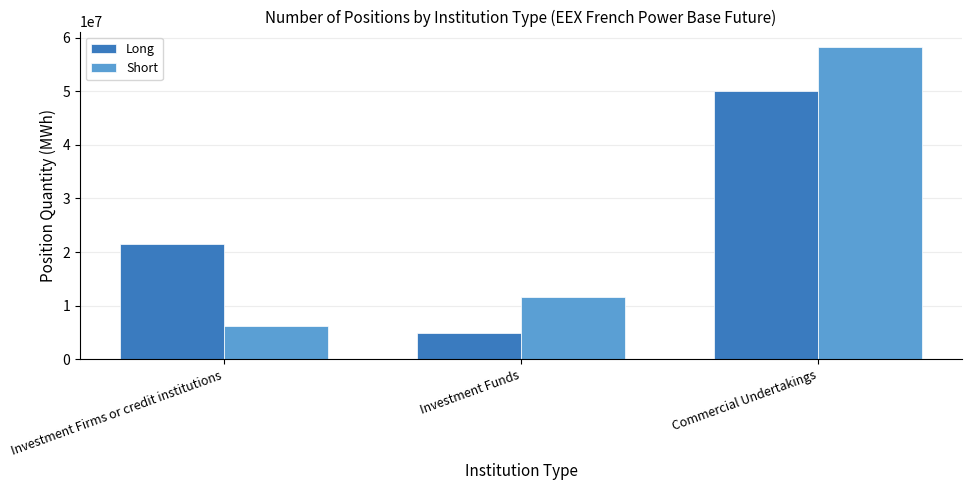

What is the difference between the maximum and minimum values in the Long series?

45226273